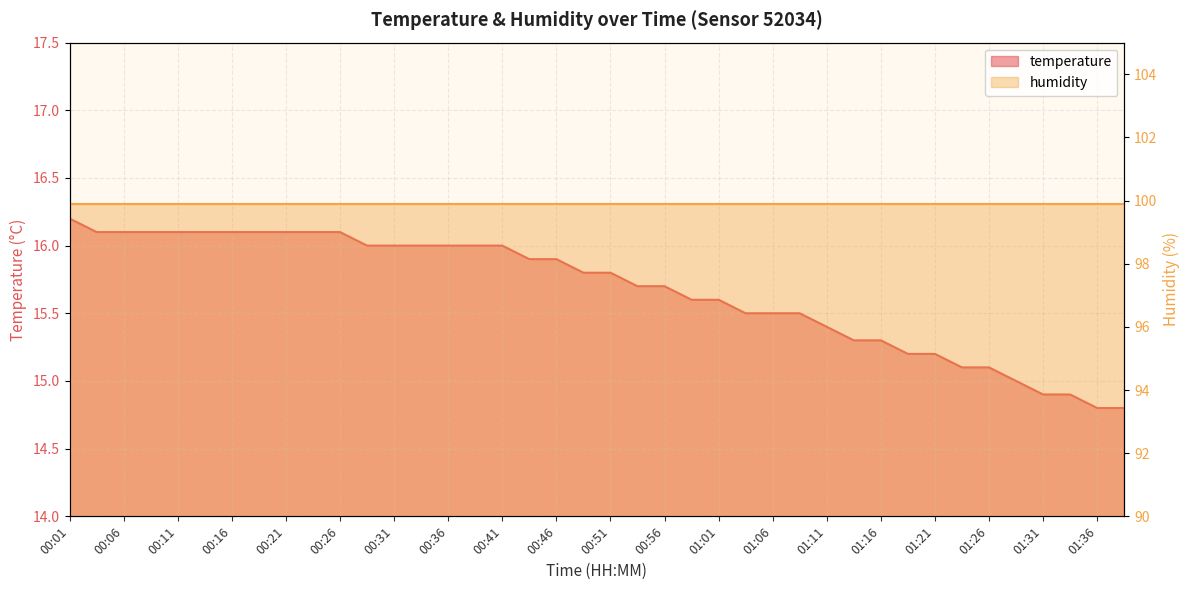

What is the label of the 2nd point from the left?

00:04